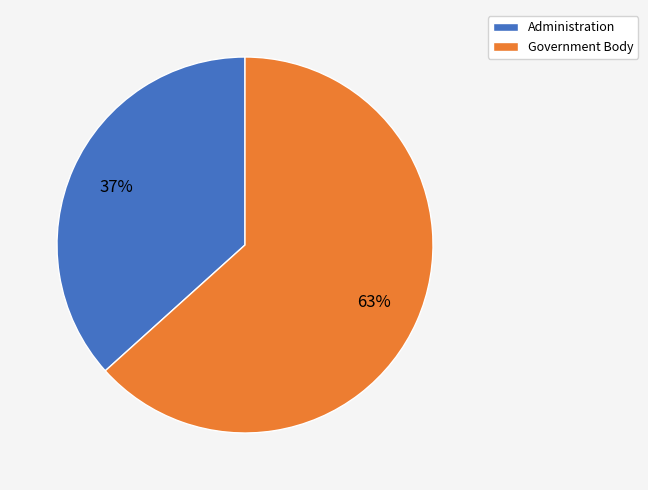

Count the number of slices in the pie.

2